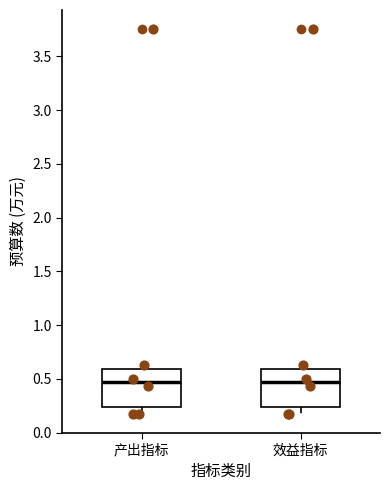

Where is the lower edge of the box for 产出指标 on the y-axis? The values are not printed on the chart, so give them approximately, as read against the axis.

0.25